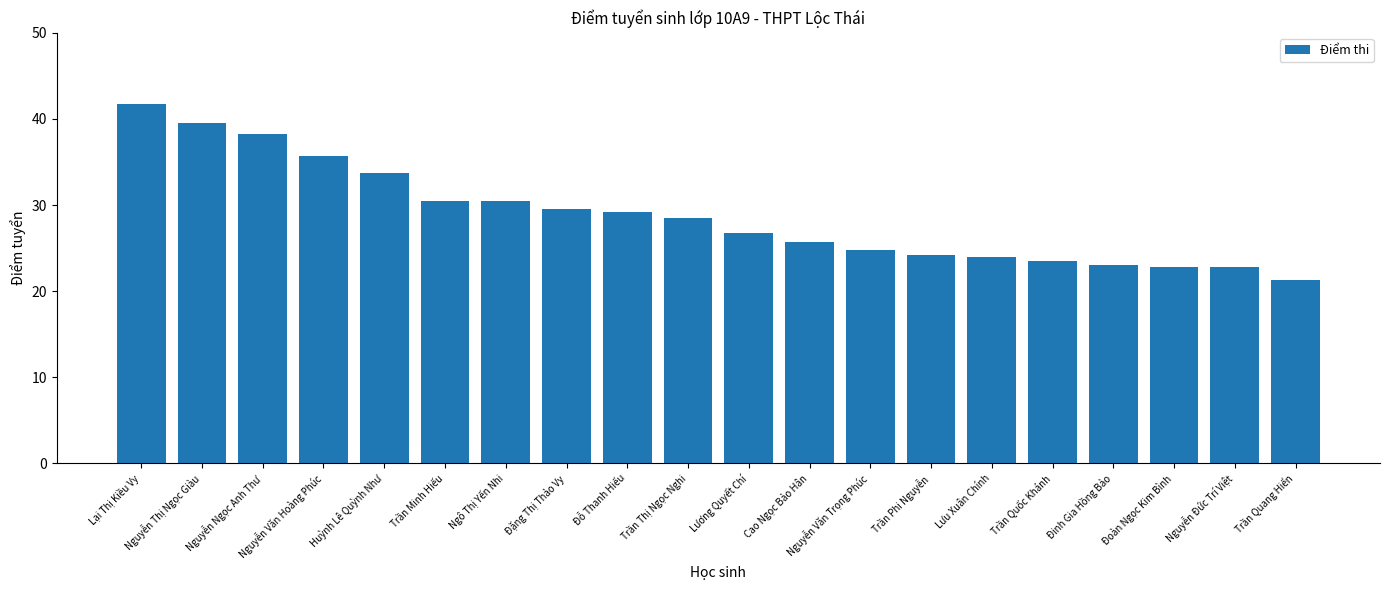

The chart shows a value of 13.9 at Huỳnh Lê Quỳnh Như. True or false?

False